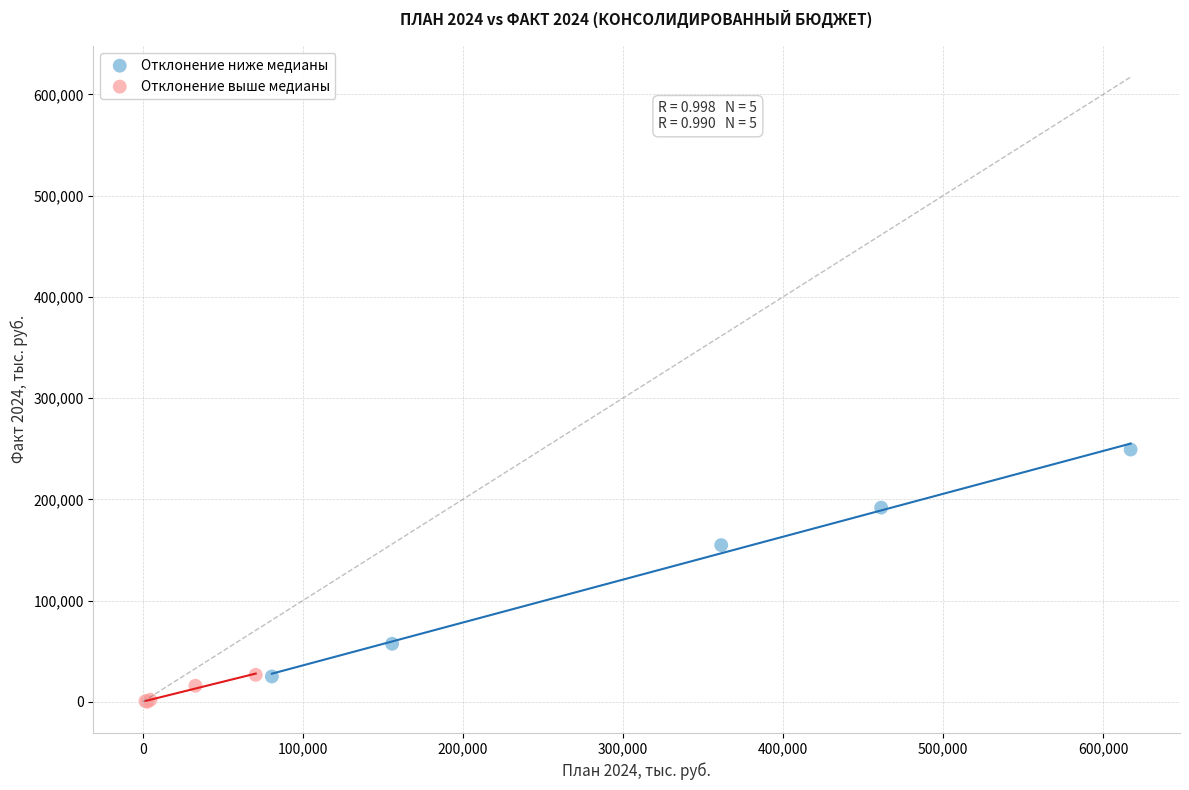

Which series contains the lowest Y value?

Отклонение выше медианы